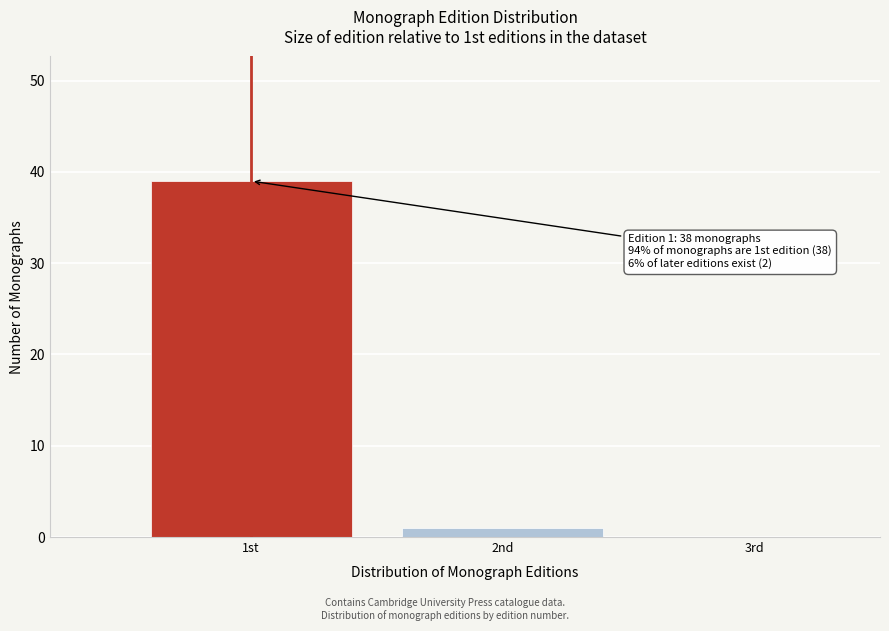

Reading left to right, list all the values displayed in this chart.

1st=39	2nd=1	3rd=0